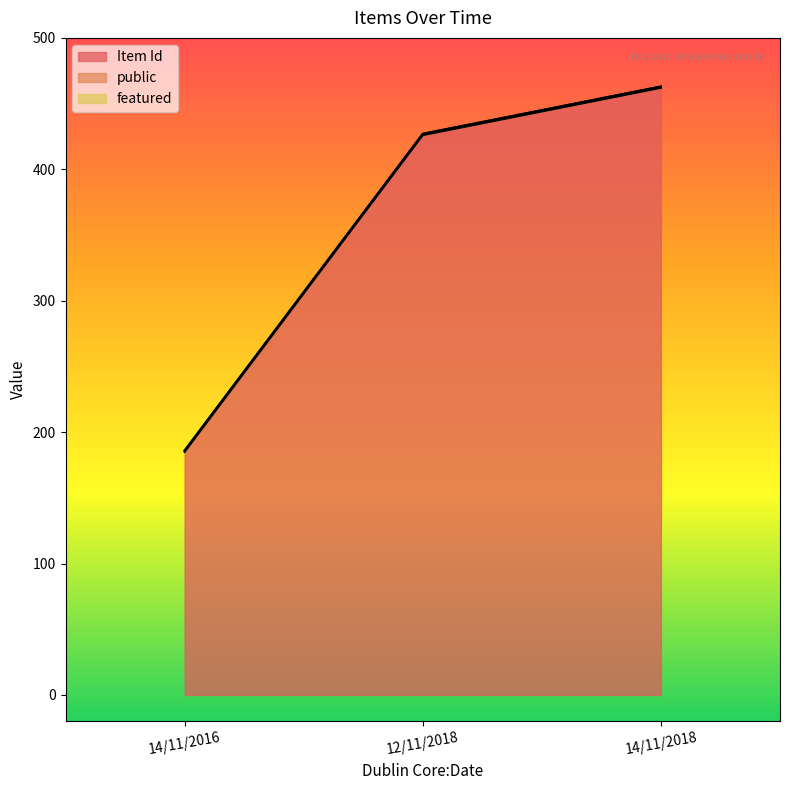

What is the value of the Item Id point at the 3rd from the left?

462